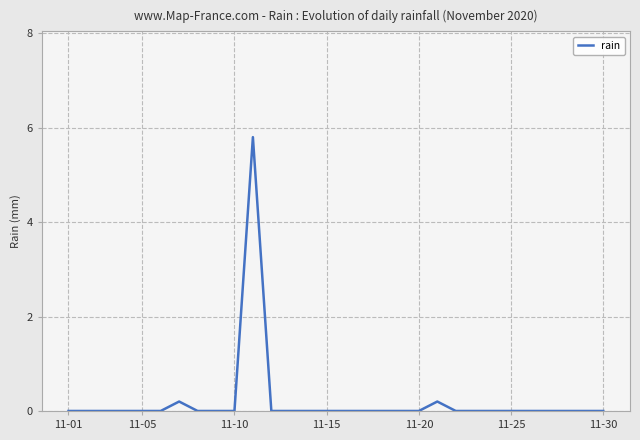

How many series are shown in this chart?

1